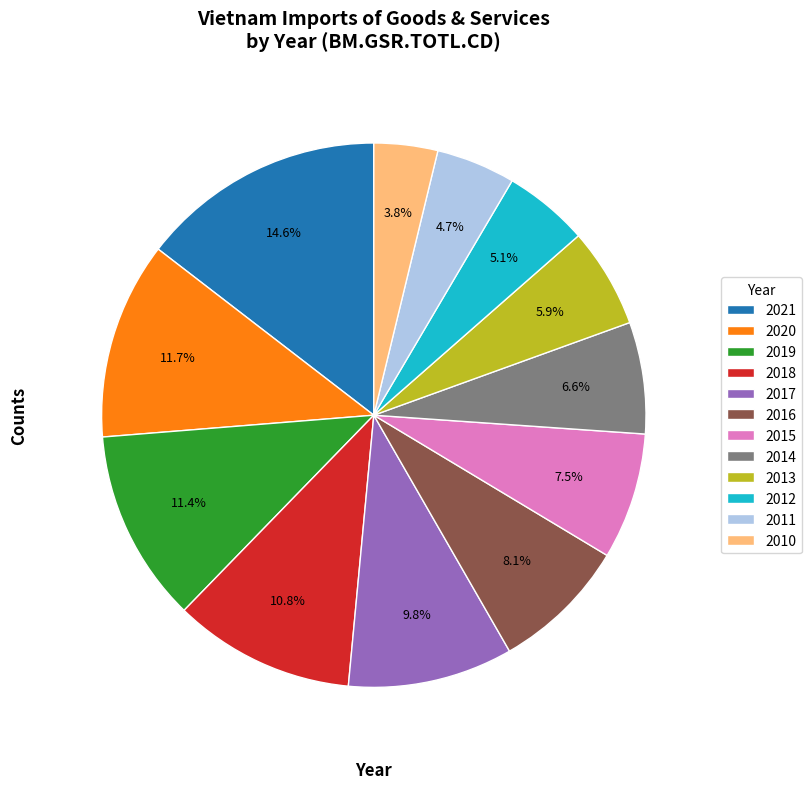

Which slice is the largest?

2021